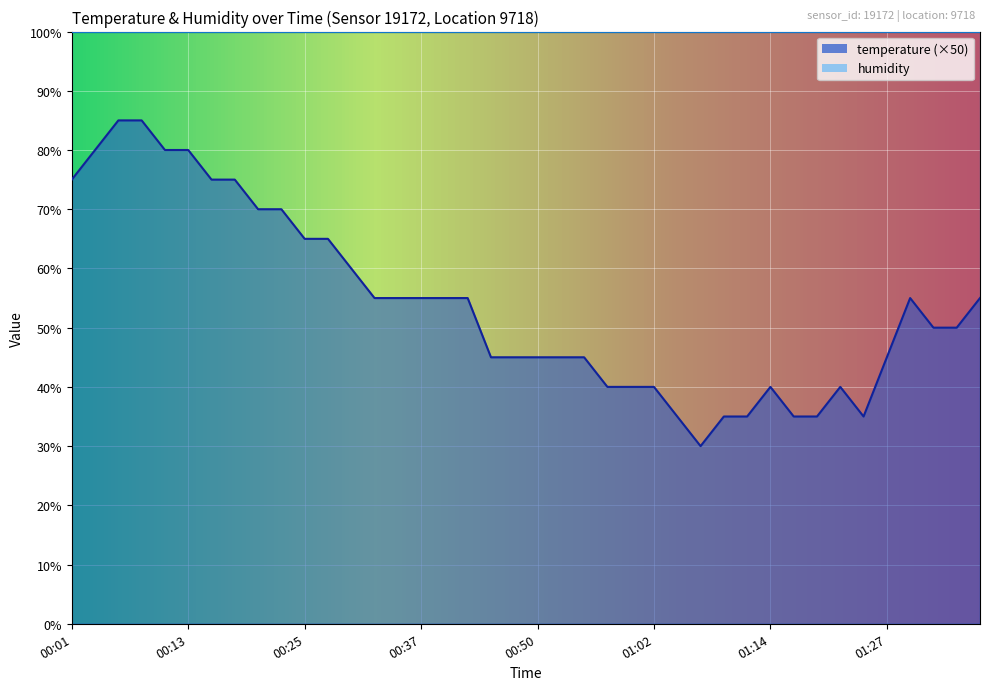

What is the average value?

54.0